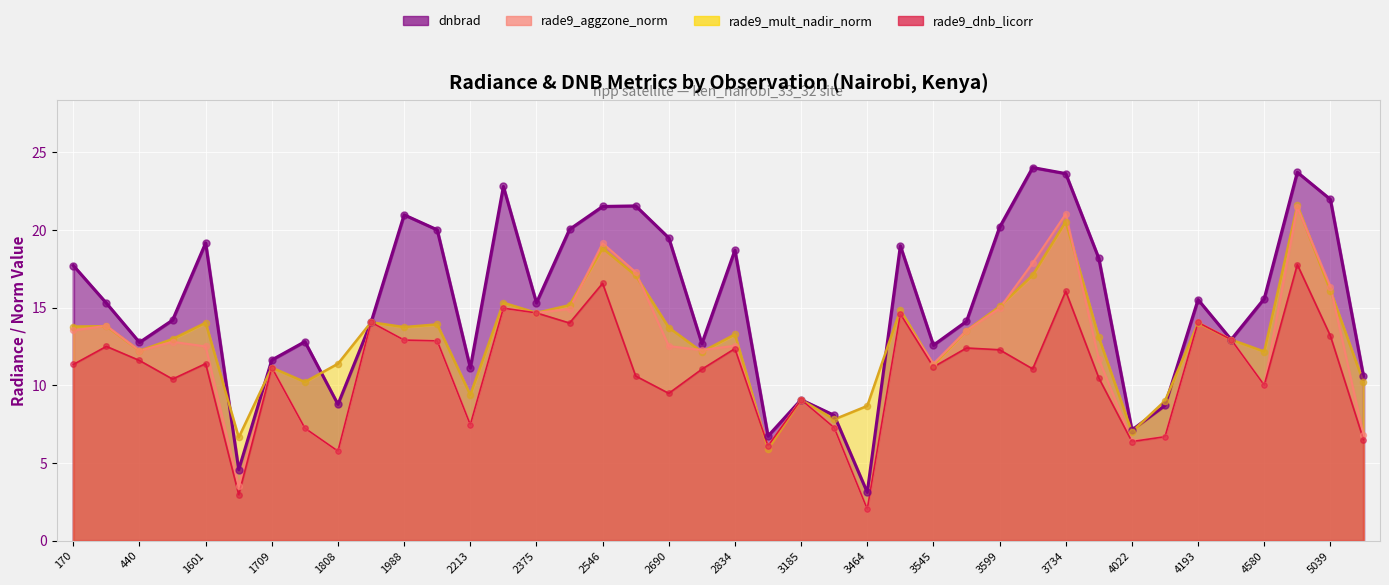

Which series has the largest total across all categories?

dnbrad